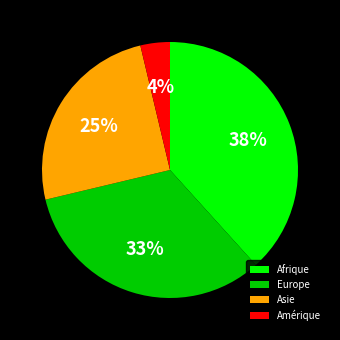

To the nearest percent, what is the difference between the Europe and Afrique slice percentages?

5%